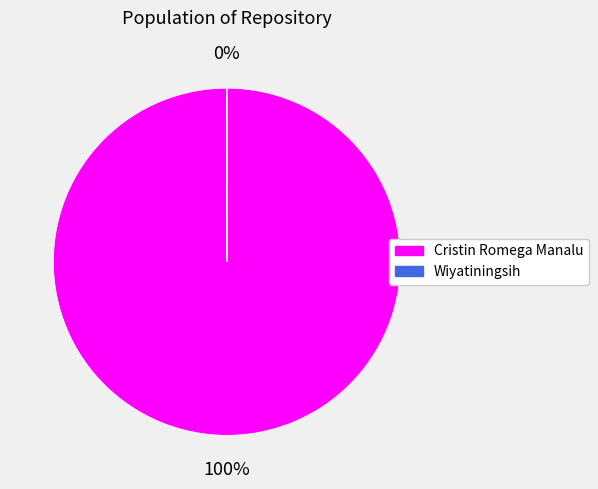

To the nearest percent, what is the average slice percentage?

50%